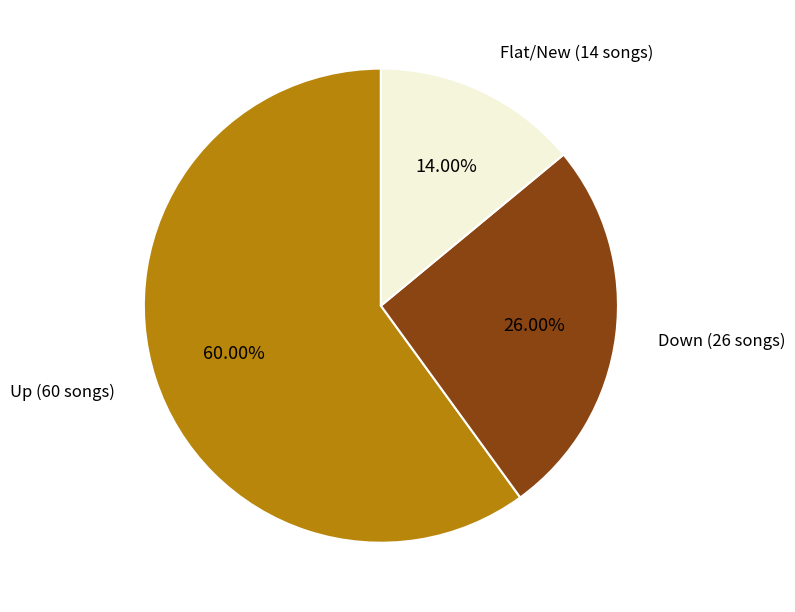

Is there any slice that represents more than half of the pie?

Yes